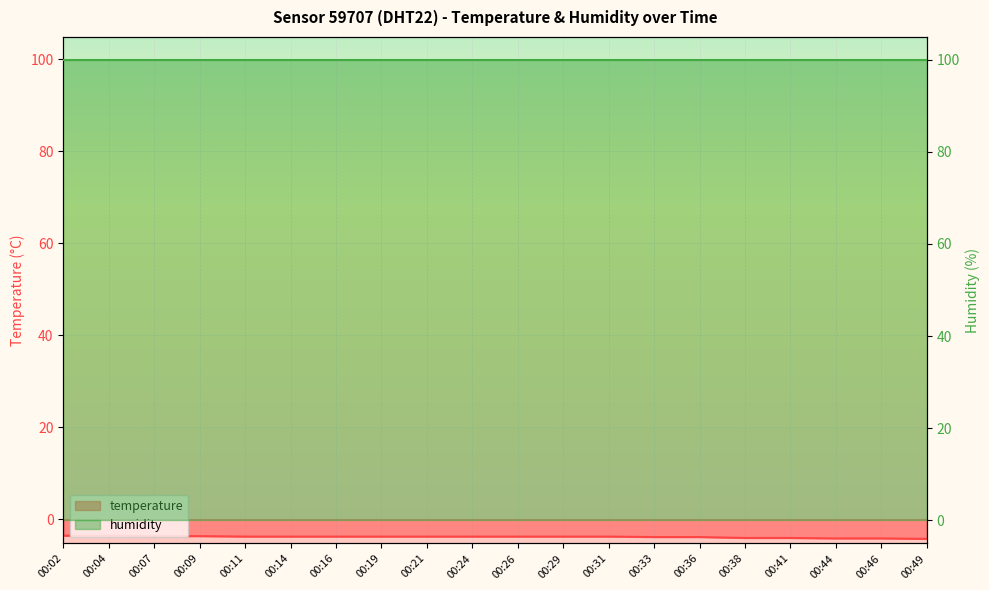

Rank the categories by value from highest to lowest.

00:02, 00:04, 00:07, 00:09, 00:11, 00:14, 00:16, 00:19, 00:21, 00:24, 00:26, 00:29, 00:31, 00:33, 00:36, 00:38, 00:41, 00:44, 00:46, 00:49